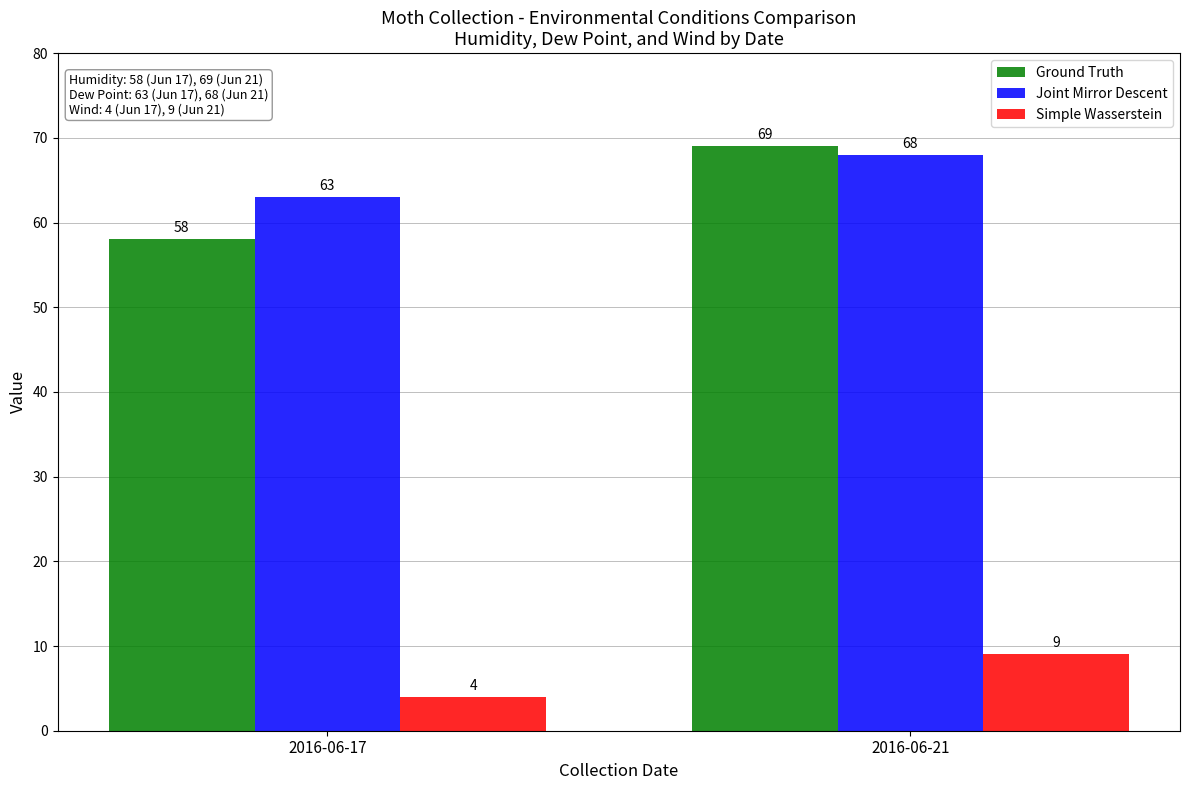

Rank the series at 2016-06-17 from lowest to highest value.

Simple Wasserstein, Ground Truth, Joint Mirror Descent